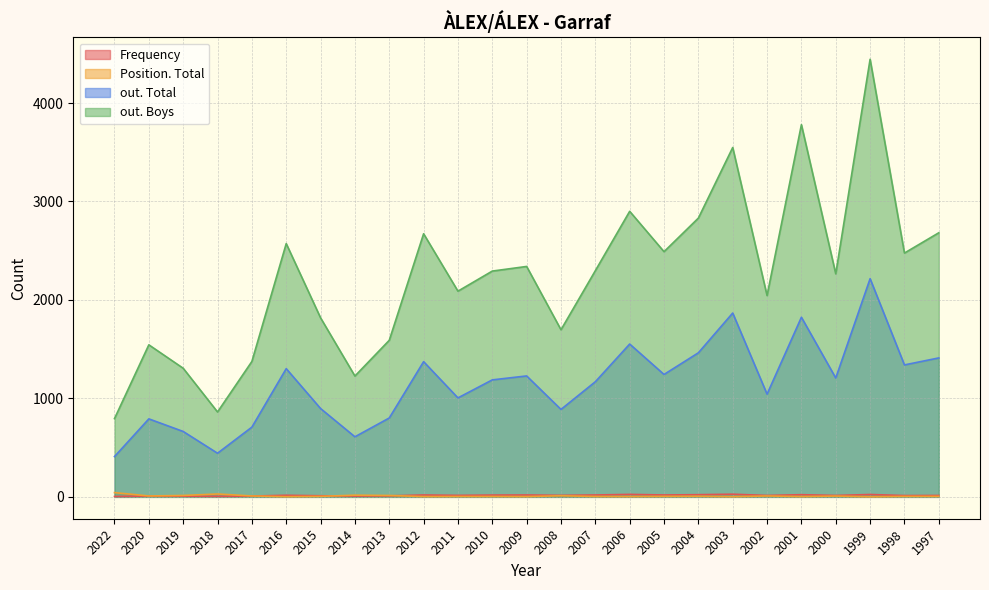

Reading left to right, extract all data points from this chart.

Frequency: 2022=4	2020=8	2019=7	2018=5	2017=8	2016=16	2015=11	2014=8	2013=10	2012=19	2011=15	2010=18	2009=19	2008=15	2007=19	2006=25	2005=19	2004=22	2003=27	2002=14	2001=22	2000=14	1999=24	1998=13	1997=14
Position. Total: 2022=43	2020=9	2019=14	2018=29	2017=9	2016=2	2015=5	2014=17	2013=14	2012=3	2011=4	2010=4	2009=3	2008=11	2007=4	2006=3	2005=5	2004=6	2003=2	2002=9	2001=3	2000=8	1999=1	1998=5	1997=5
out. Total: 2022=409	2020=792	2019=664	2018=443	2017=708	2016=1302	2015=897	2014=610	2013=801	2012=1373	2011=1005	2010=1188	2009=1228	2008=888	2007=1169	2006=1552	2005=1243	2004=1463	2003=1867	2002=1043	2001=1824	2000=1207	1999=2216	1998=1340	1997=1411
out. Boys: 2022=795	2020=1544	2019=1306	2018=862	2017=1375	2016=2572	2015=1818	2014=1227	2013=1590	2012=2672	2011=2089	2010=2293	2009=2340	2008=1697	2007=2297	2006=2900	2005=2490	2004=2831	2003=3548	2002=2044	2001=3780	2000=2265	1999=4444	1998=2476	1997=2682